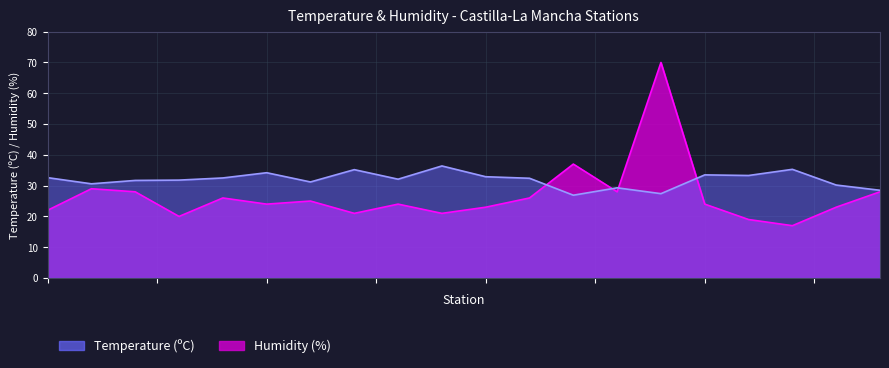

In Temperature (ºC), how many points are lower than both neighbors (excluding endpoints)?

6